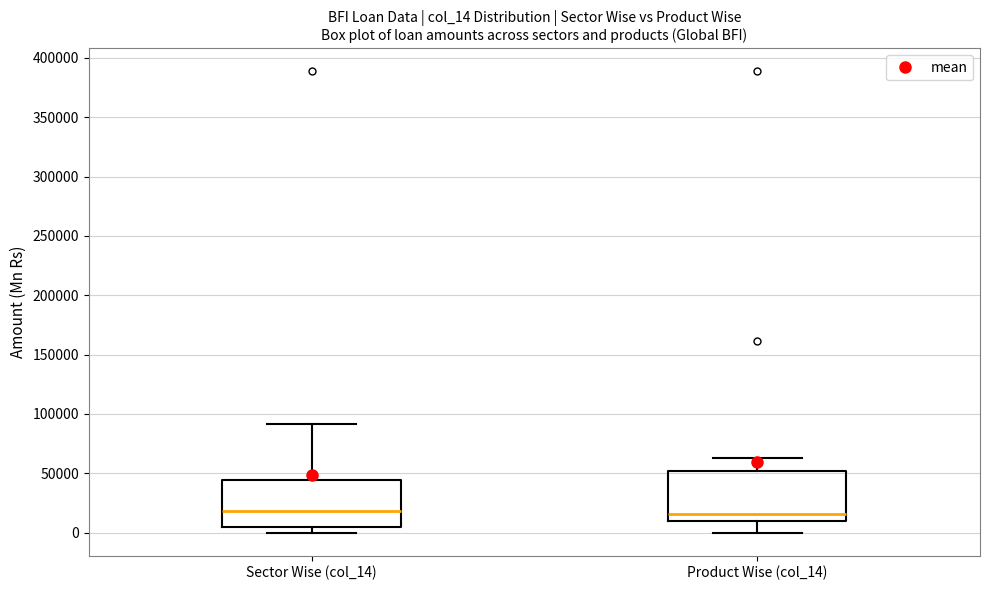

Where does the lower whisker of the box for Product Wise (col_14) end on the y-axis? The values are not printed on the chart, so give them approximately, as read against the axis.

0